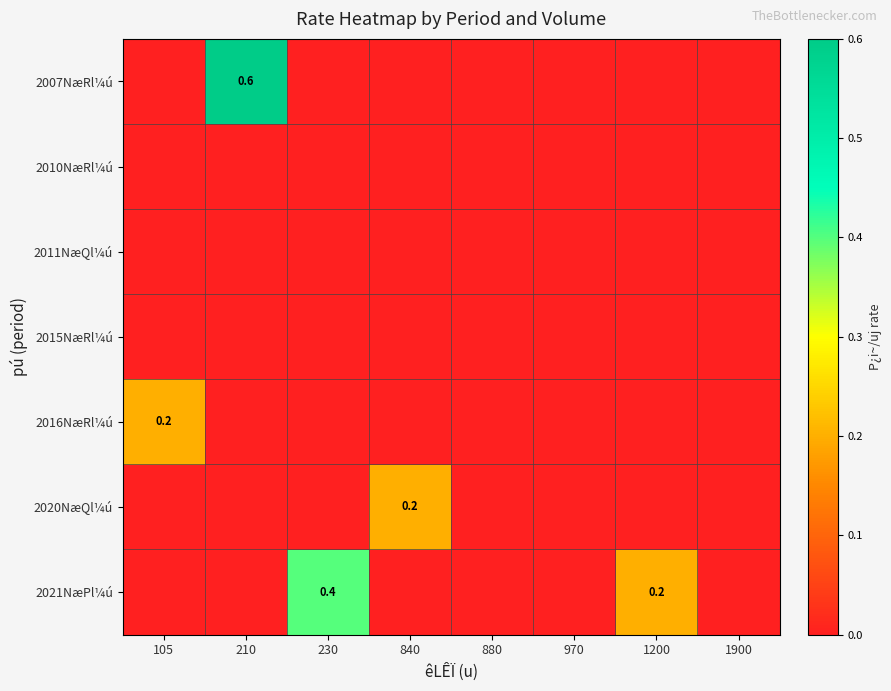

Between 230 and 1900, which series saw the biggest shift?

2021NæPl¼ú